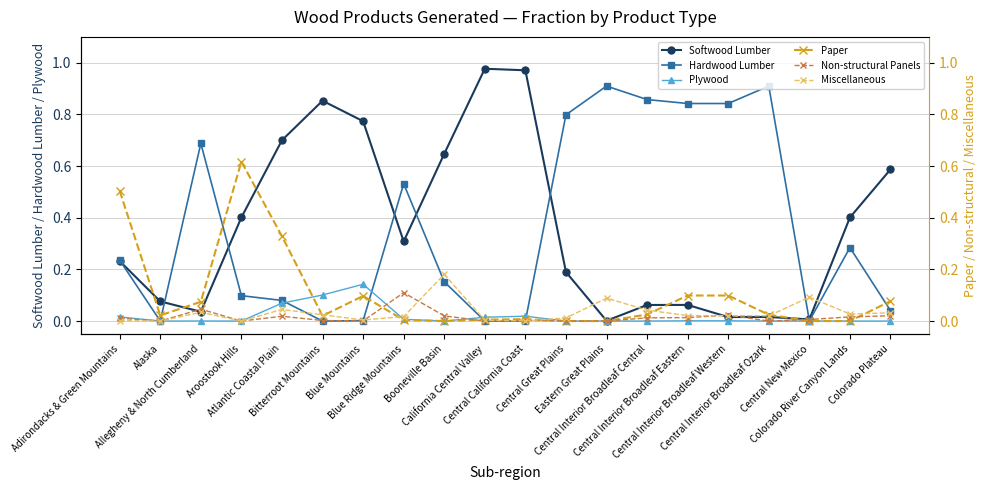

Between Blue Mountains and Colorado Plateau, which is larger?

Blue Mountains